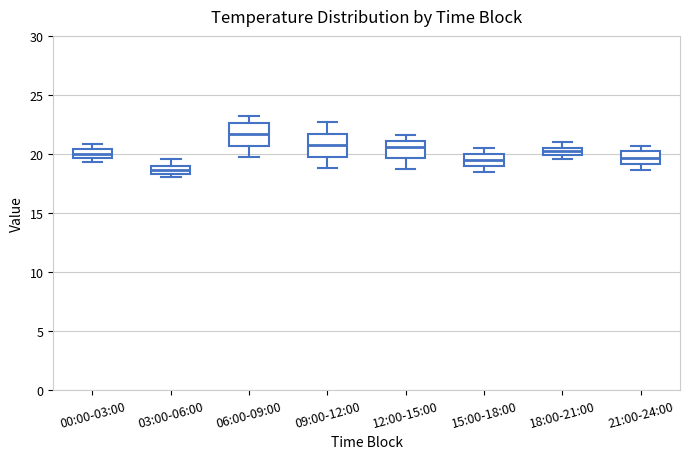

Where is the upper edge of the box for 15:00-18:00 on the y-axis? The values are not printed on the chart, so give them approximately, as read against the axis.

20.0